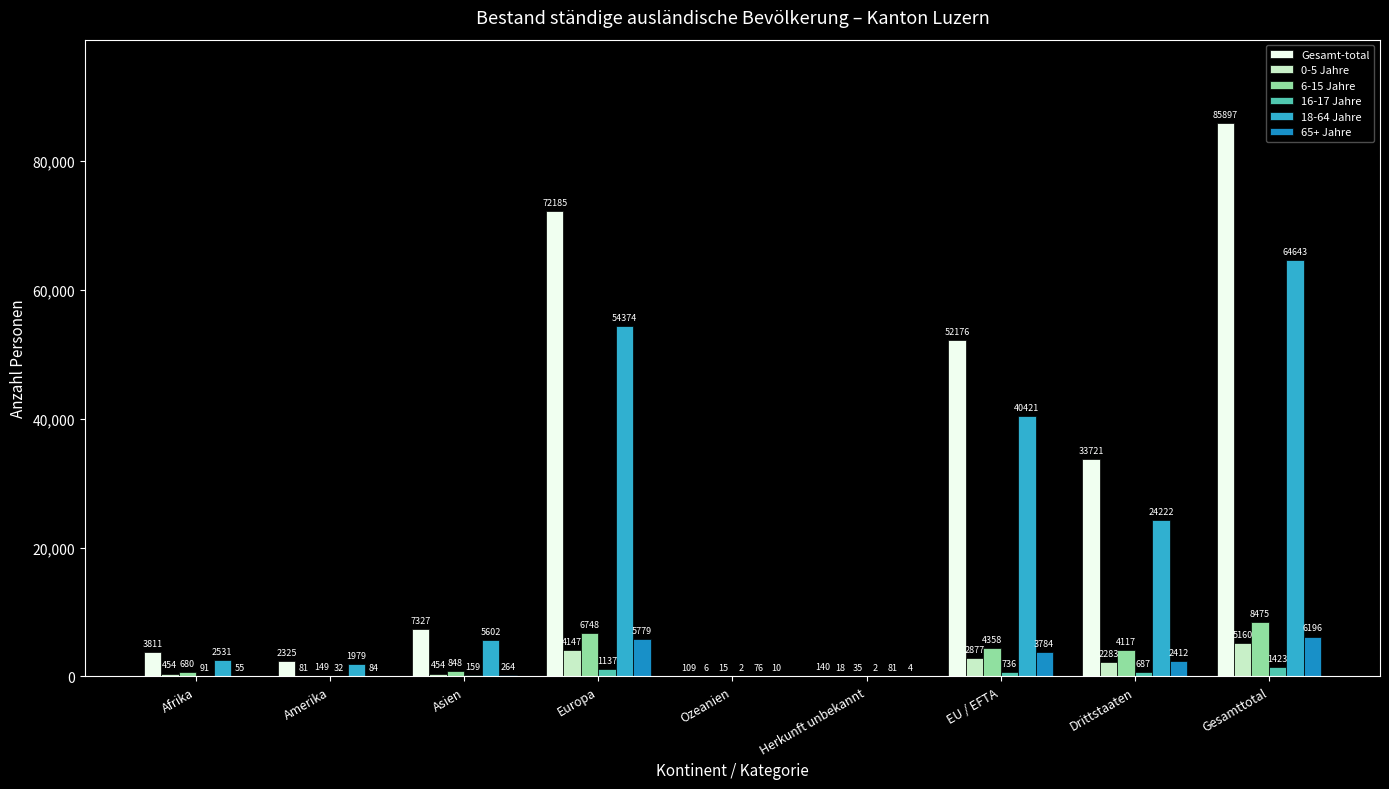

What is the approximate value of 0-5 Jahre at Europa, to the nearest 50?

4150